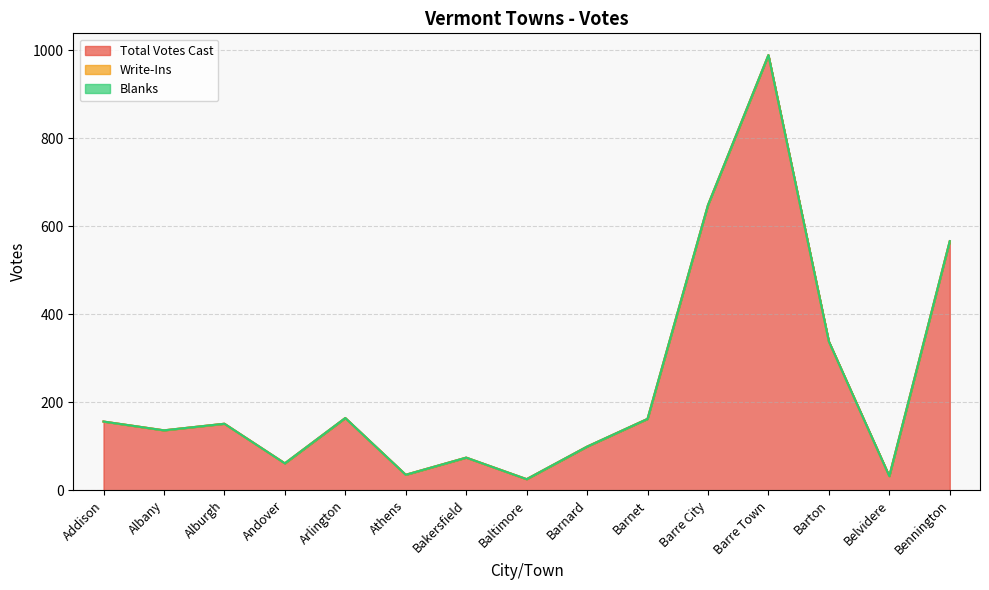

True or false: Write-Ins has more than 2 points higher than both neighbors.

False